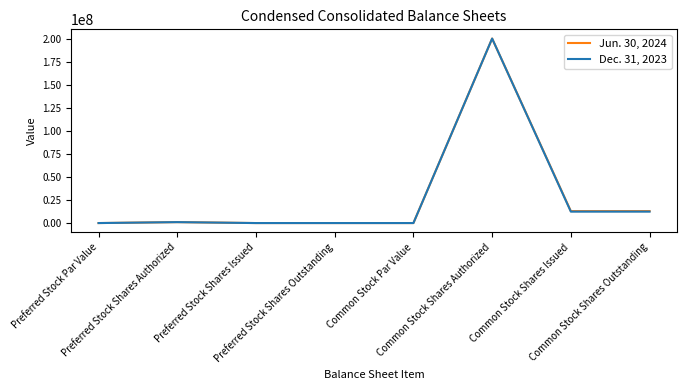

List the series in order of their overall mean, lowest first.

Dec. 31, 2023, Jun. 30, 2024